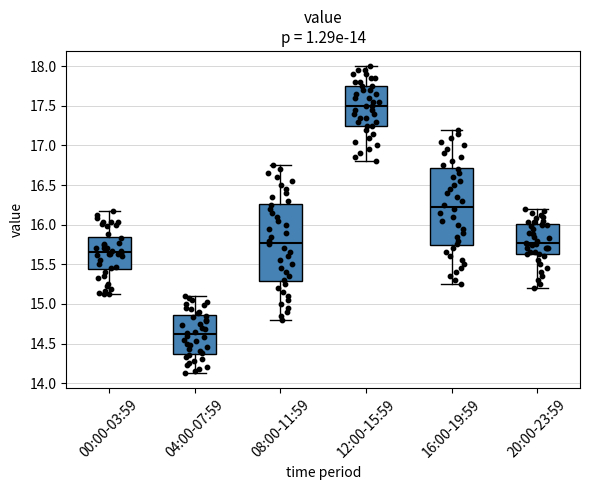

Which box's median line is the lowest?

04:00-07:59